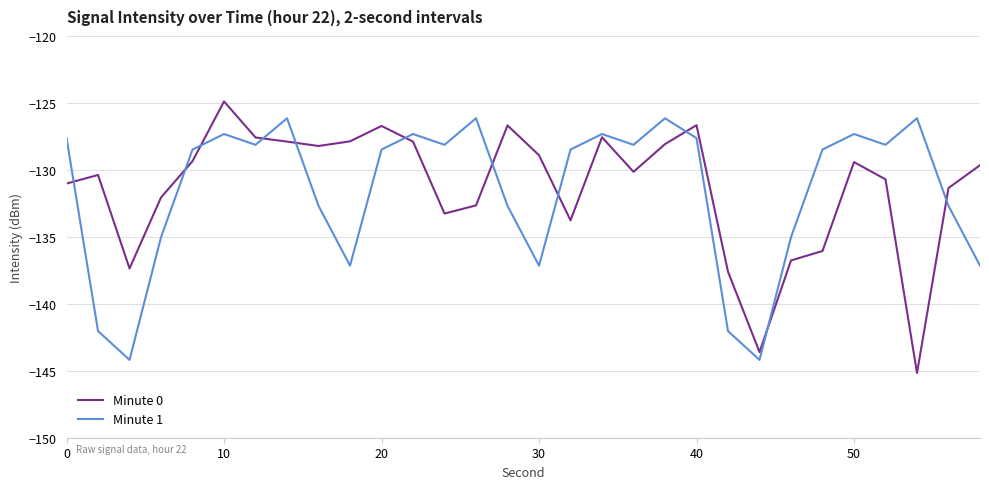

Count the number of categories in the chart.

30